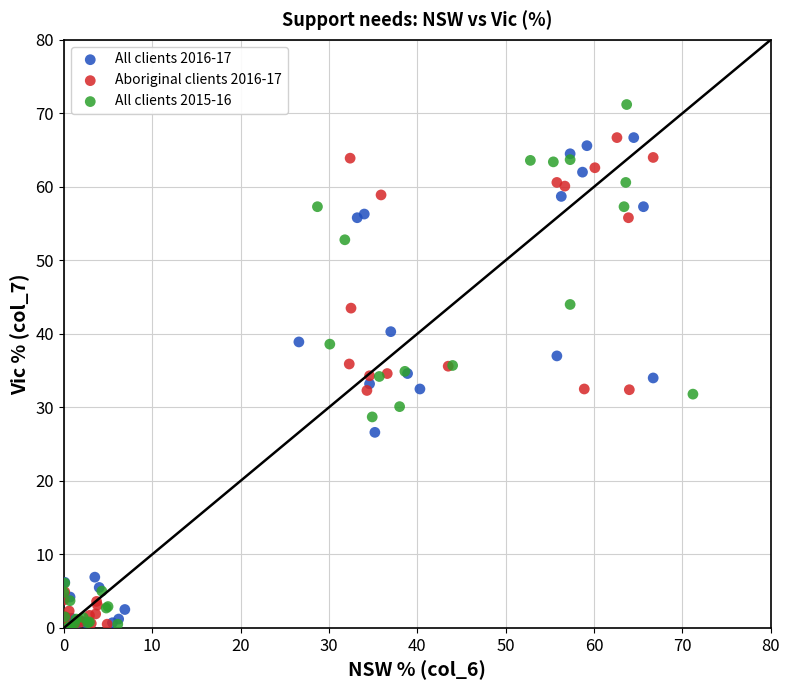

What are all the series names shown in the legend?

All clients 2016-17, Aboriginal clients 2016-17, All clients 2015-16